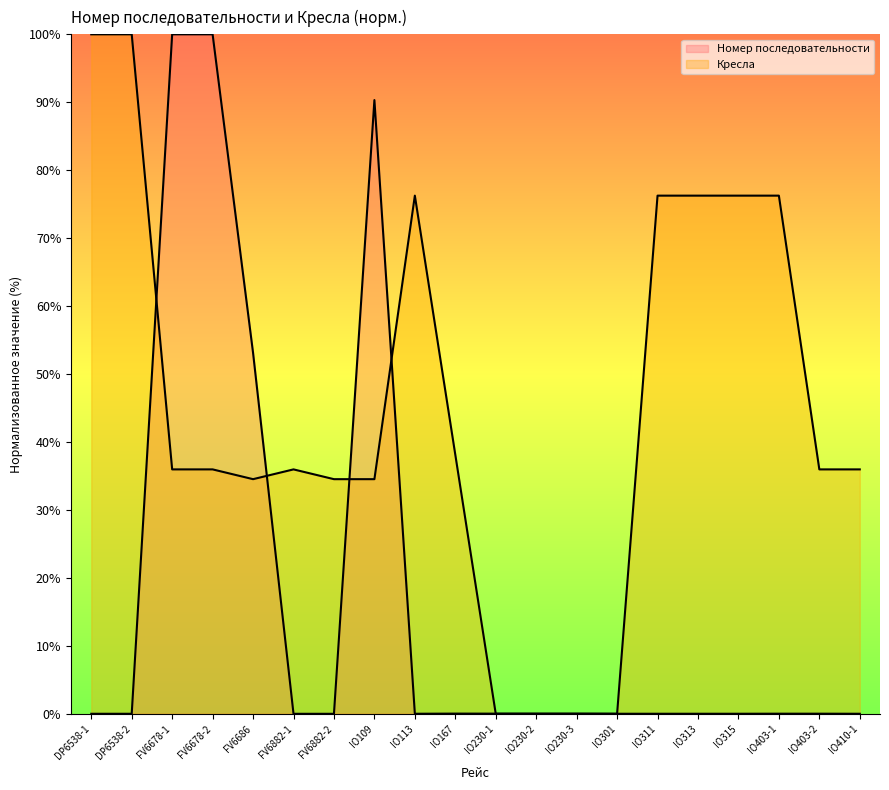

Is the value of Кресла at FV6882-2 greater than the value of Номер последовательности at FV6686?

No